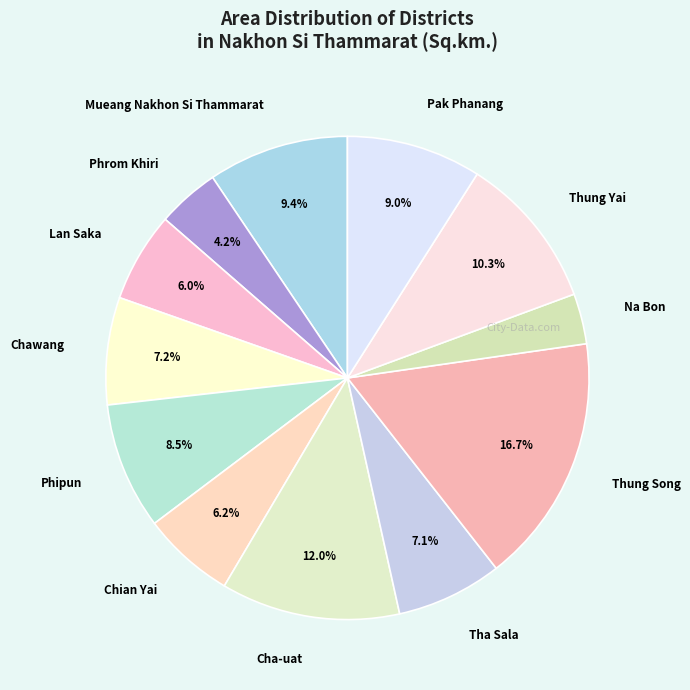

True or false: Pak Phanang accounts for 9% of the total.

True